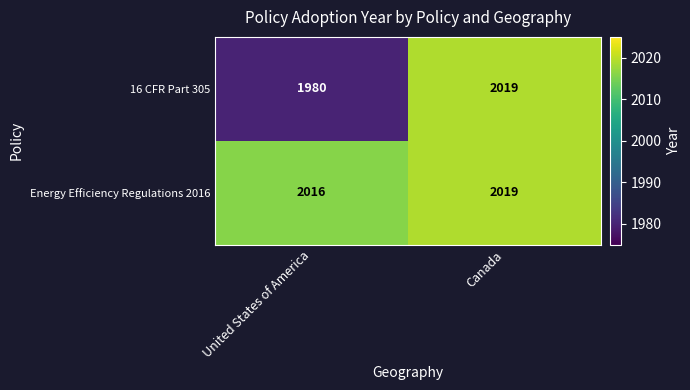

What is the spread (max minus min) of values at United States of America?

36